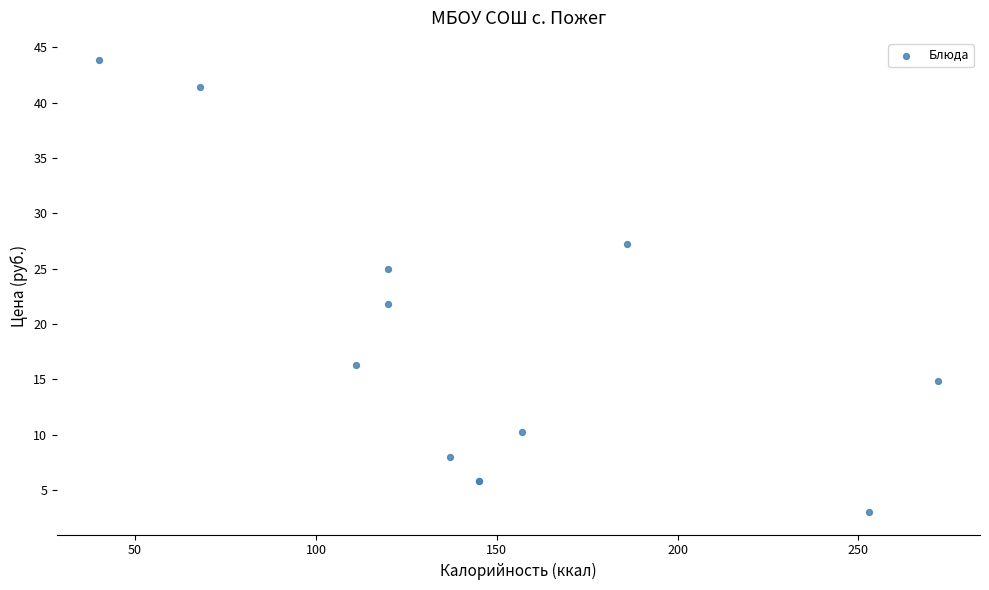

What Y value in the scatter plot is closest to 23?

21.8